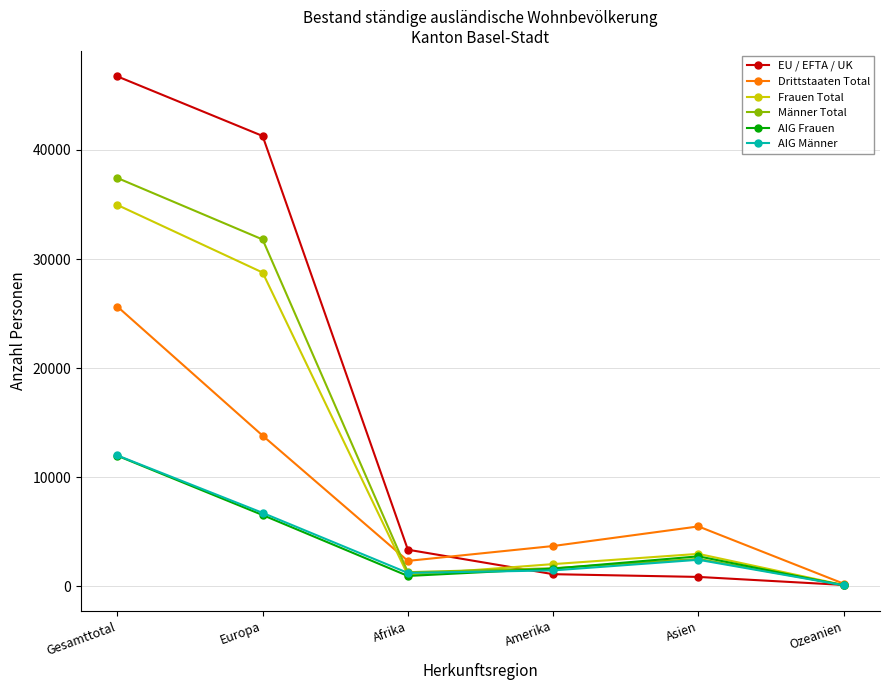

True or false: Frauen Total has more than 0 interior local peaks.

True